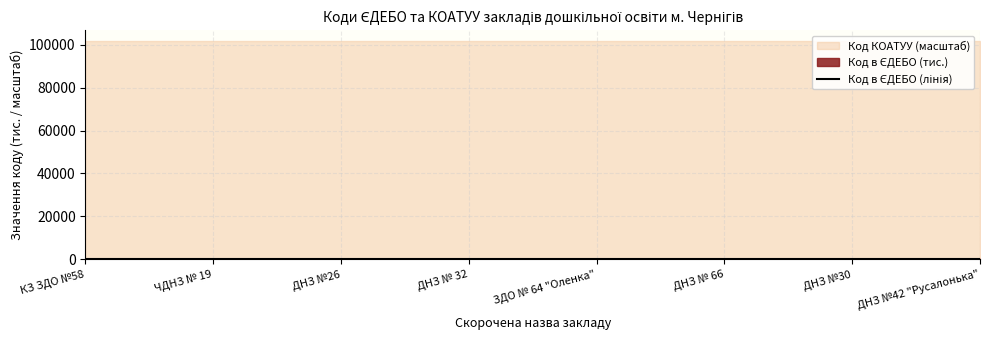

Reading left to right, list all the values displayed in this chart.

КЗ ЗДО №58=169.4	ЧДНЗ № 19=169.4	ДНЗ №26=169.4	ДНЗ № 32=169.4	ЗДО № 64 "Оленка"=169.4	ДНЗ № 66=169.4	ДНЗ №30=169.4	ДНЗ №42 "Русалонька"=169.4